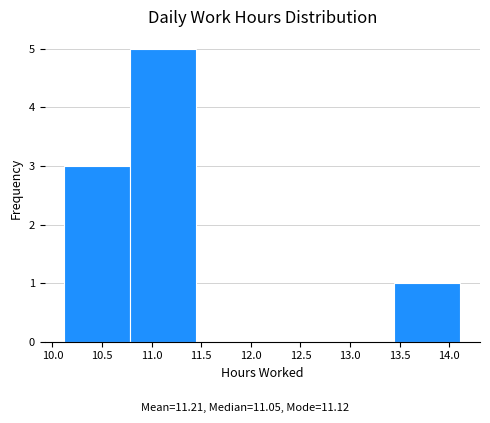

Reading left to right, transcribe this chart: for each bar, give the range it covers on the x-axis and its height. Neither the bar edges nor the heights are printed on the chart, so give them approximately, as read against the axes.

10.120 to 10.785: 3
10.785 to 11.450: 5
11.450 to 12.115: 0
12.115 to 12.780: 0
12.780 to 13.445: 0
13.445 to 14.110: 1